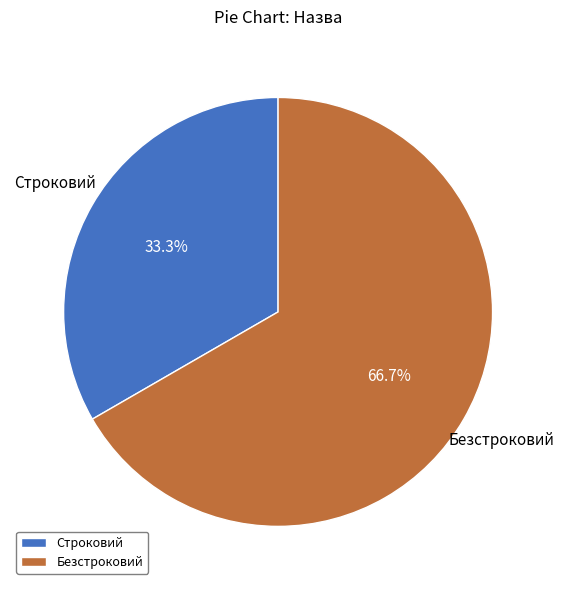

True or false: Строковий accounts for 22% of the total.

False